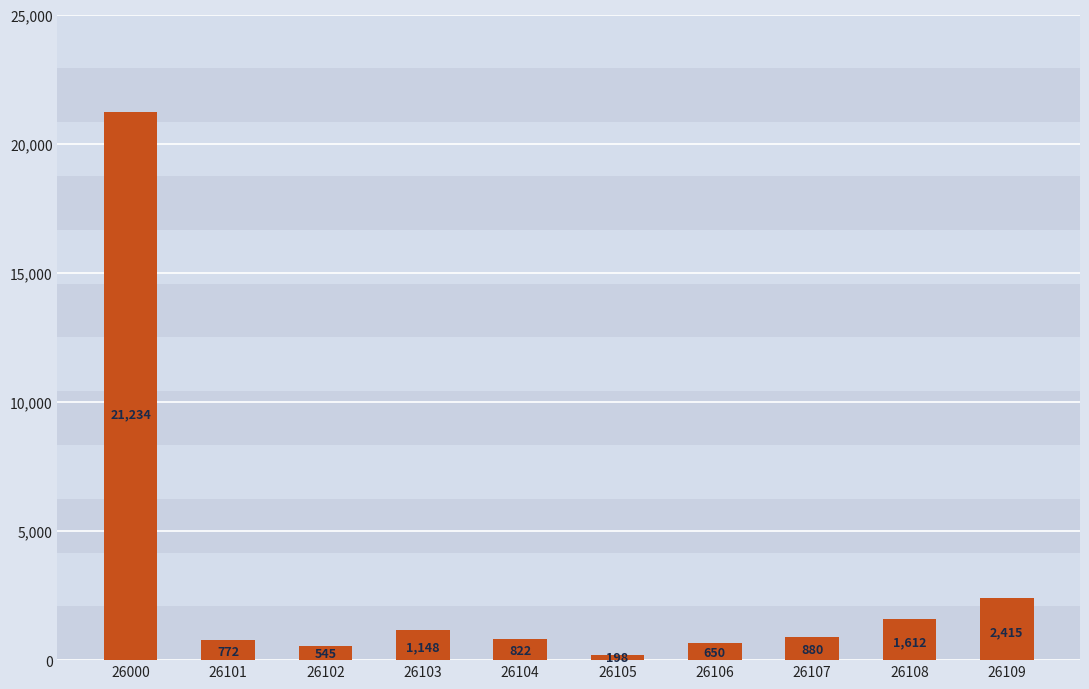

The value at 26107 is 880. True or false?

True